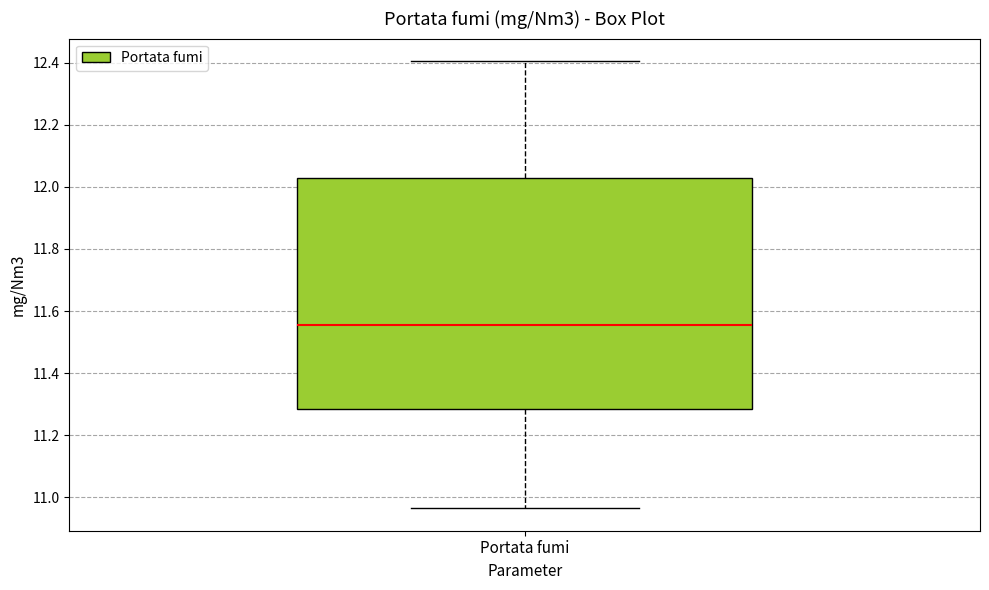

Where does the upper whisker of the box for Portata fumi end on the y-axis? The values are not printed on the chart, so give them approximately, as read against the axis.

12.40